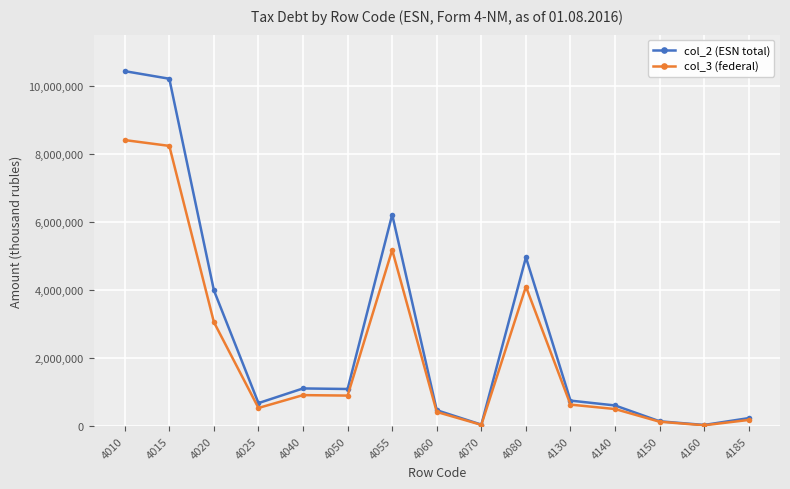

Which category has the highest value in the col_2 (ESN total) series?

4010